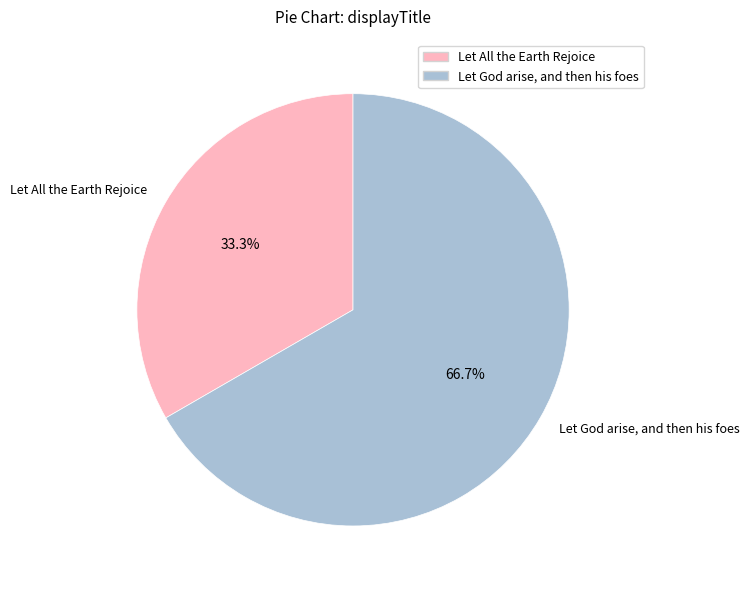

Does Let All the Earth Rejoice account for over 50% of the chart?

No